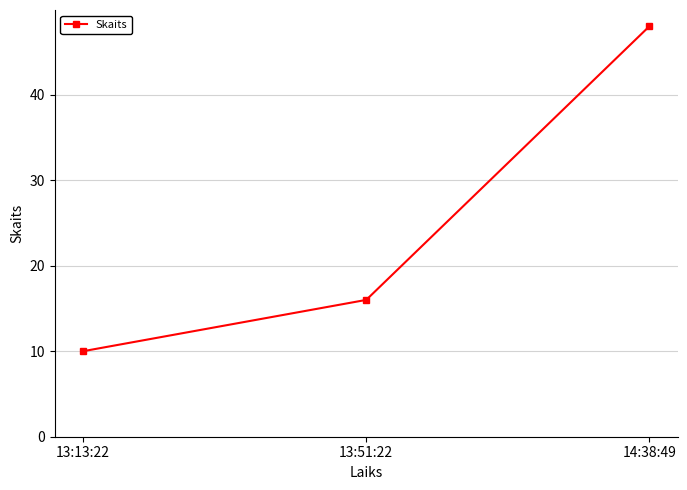

What is the maximum value shown in the chart?

48